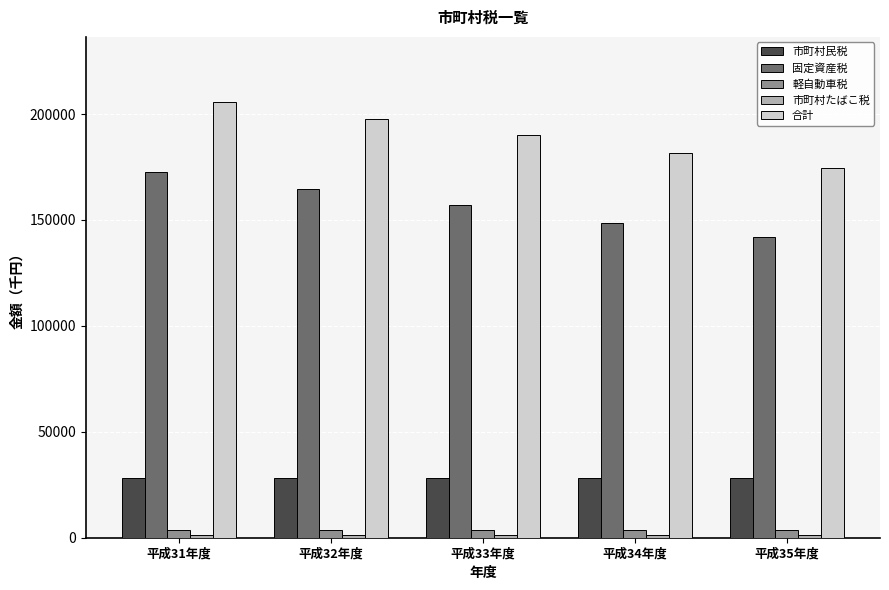

What is the greatest value displayed?

205567